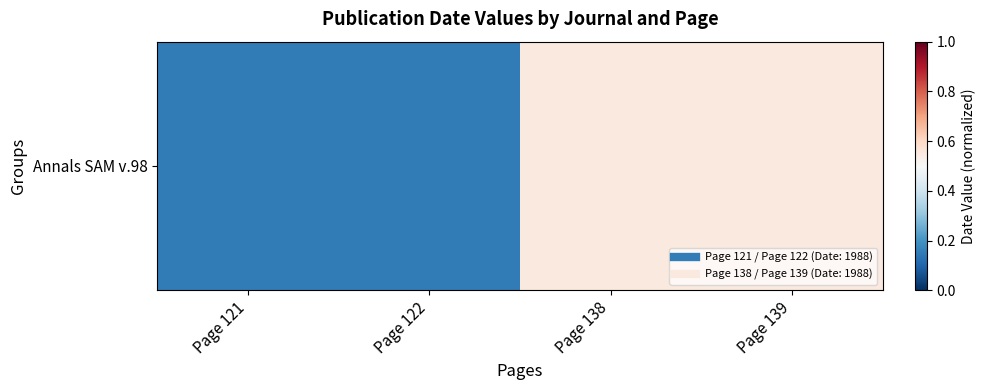

Rank the categories by value from lowest to highest.

Page 121, Page 122, Page 138, Page 139